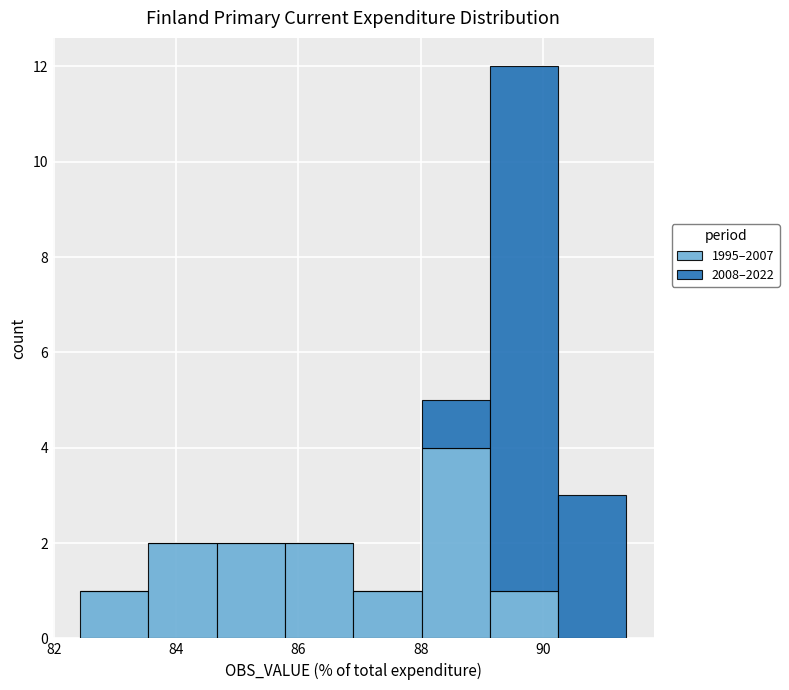

Which range on the x-axis has the tallest stacked bar (by total height)?

89.2 to 90.2